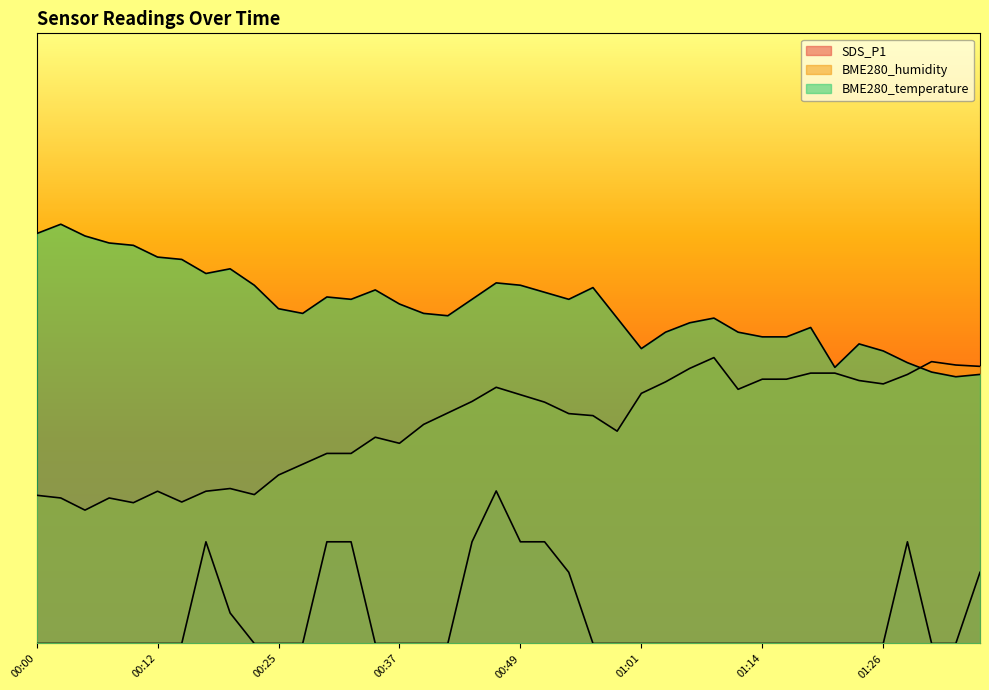

True or false: BME280_temperature has more than 0 points higher than both neighbors.

True